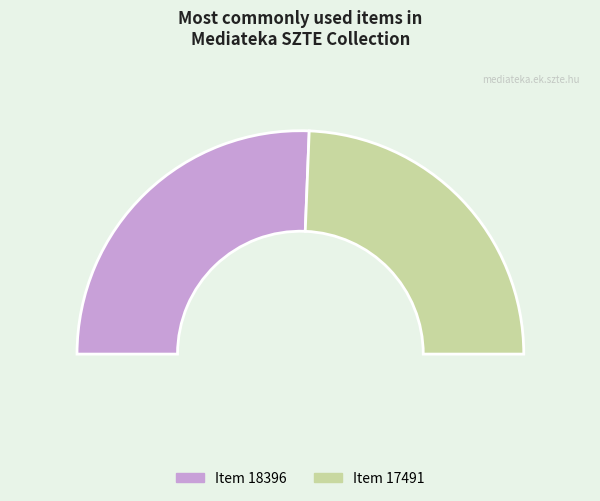

What is the majority slice?

Item 18396